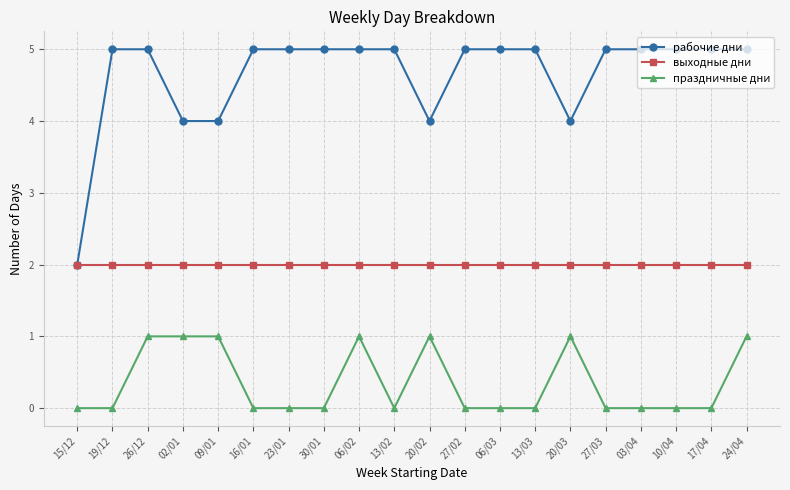

True or false: праздничные дни and рабочие дни intersect in this chart.

False